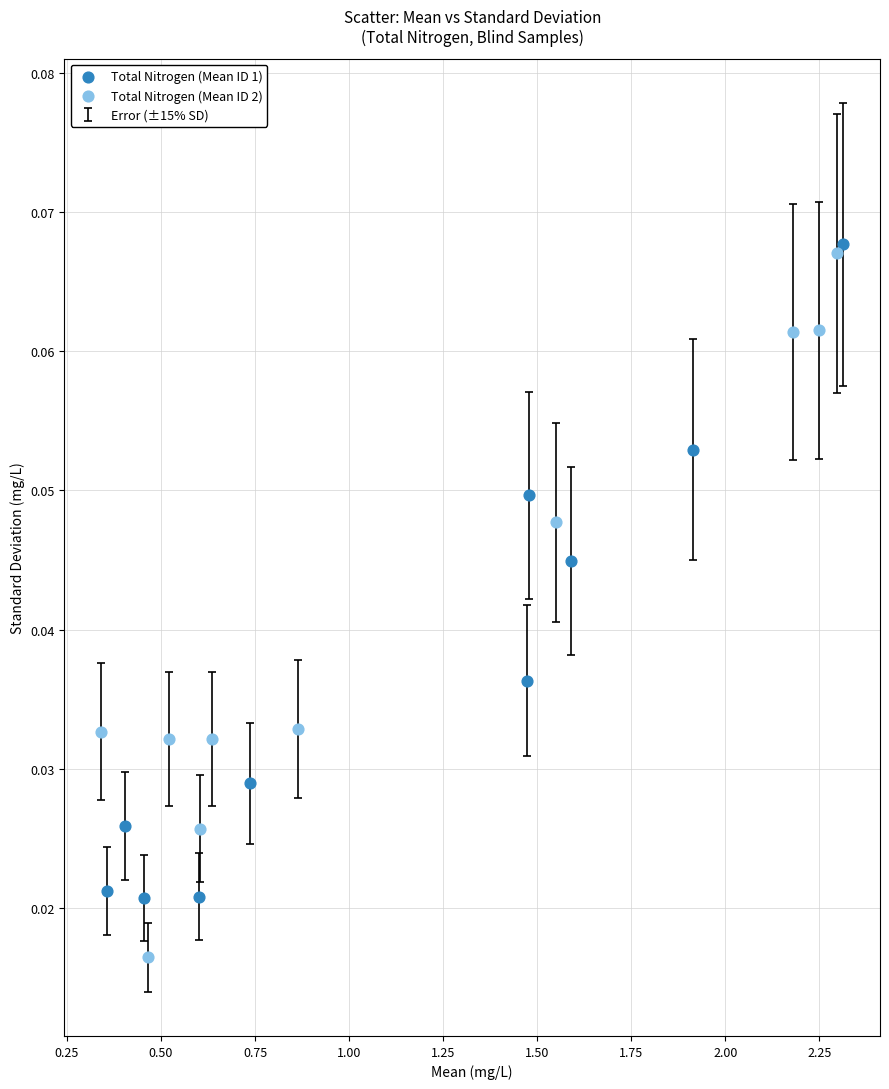

Which series contains the lowest Y value?

Total Nitrogen (Mean ID 2)